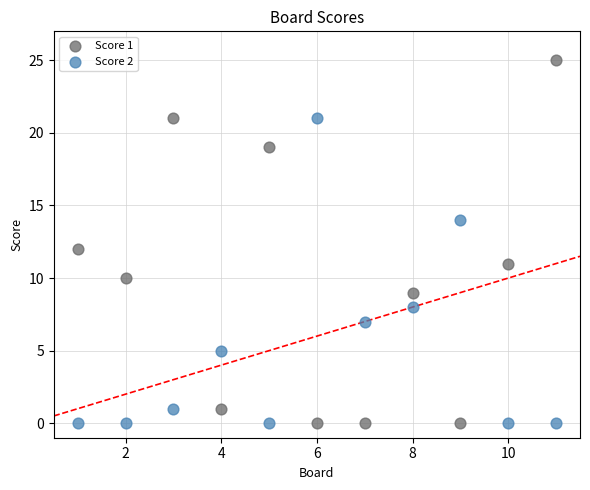

What is the X range (max minus min) for the scatter plot?

10